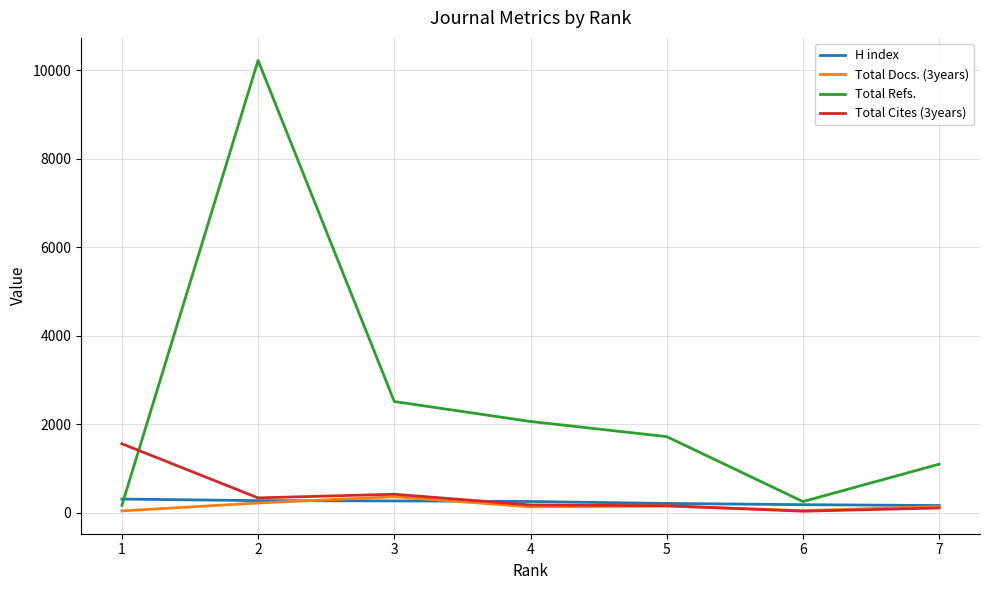

What are all the series names shown in the legend?

H index, Total Docs. (3years), Total Refs., Total Cites (3years)